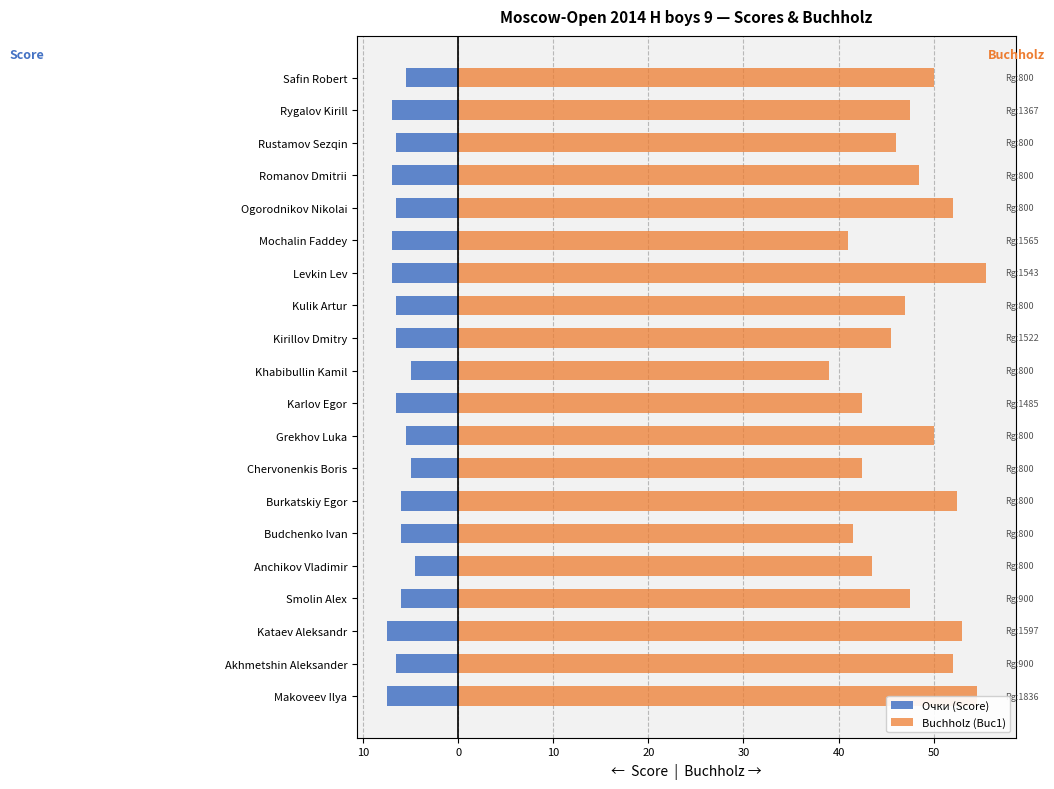

Read the Buchholz (Buc1) value at Budchenko Ivan.

41.5